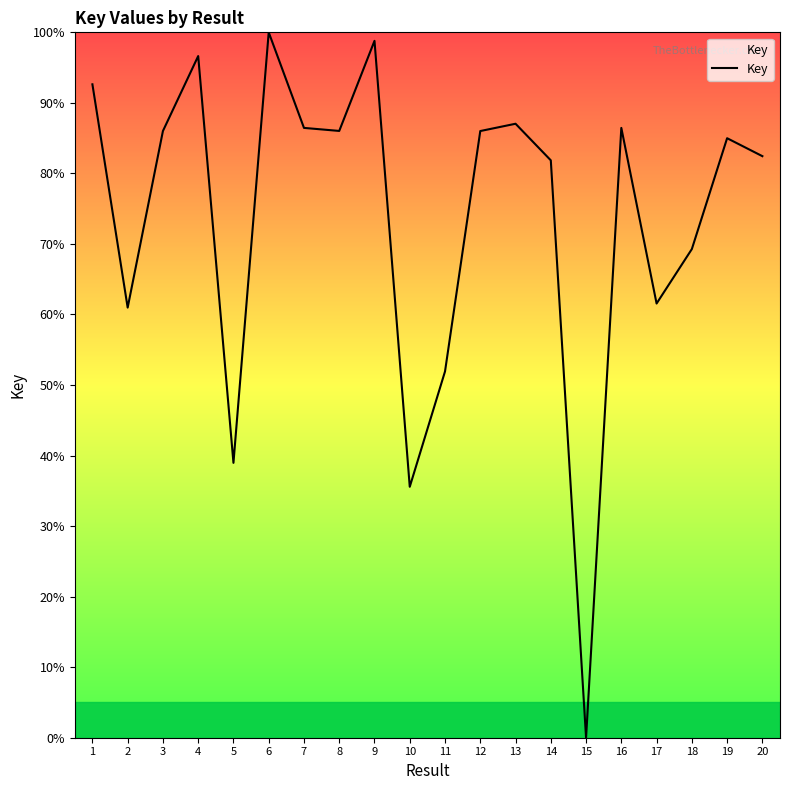

Where does the data first go above 86?

1